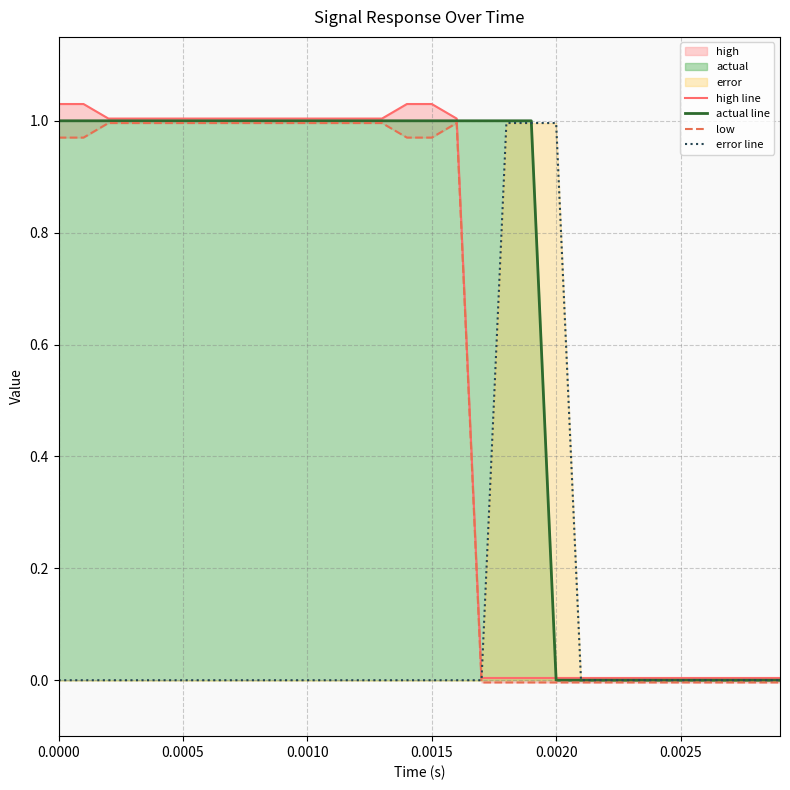

What position from the left is 18?

19